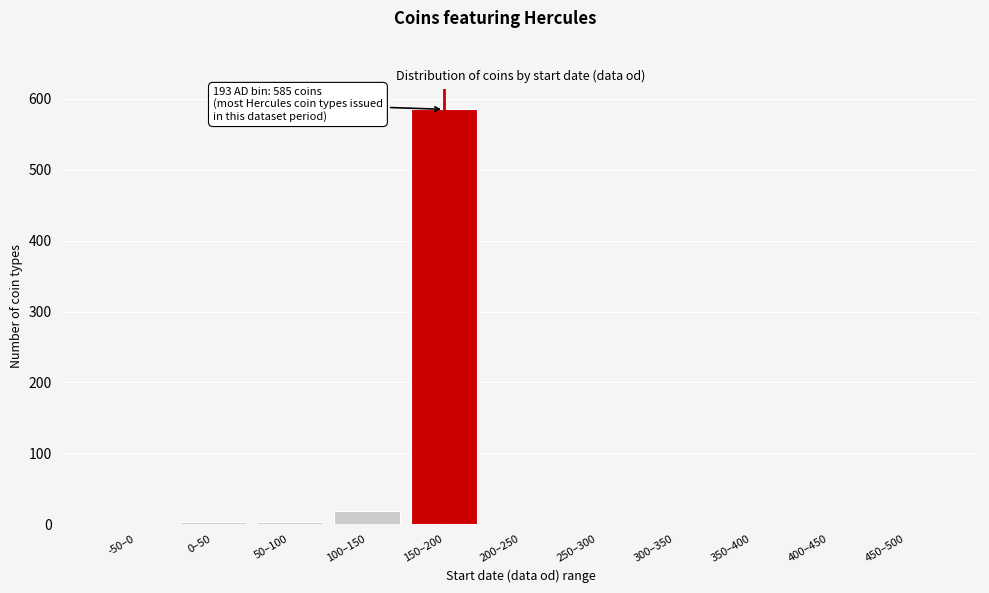

What is the sum of all values?

611